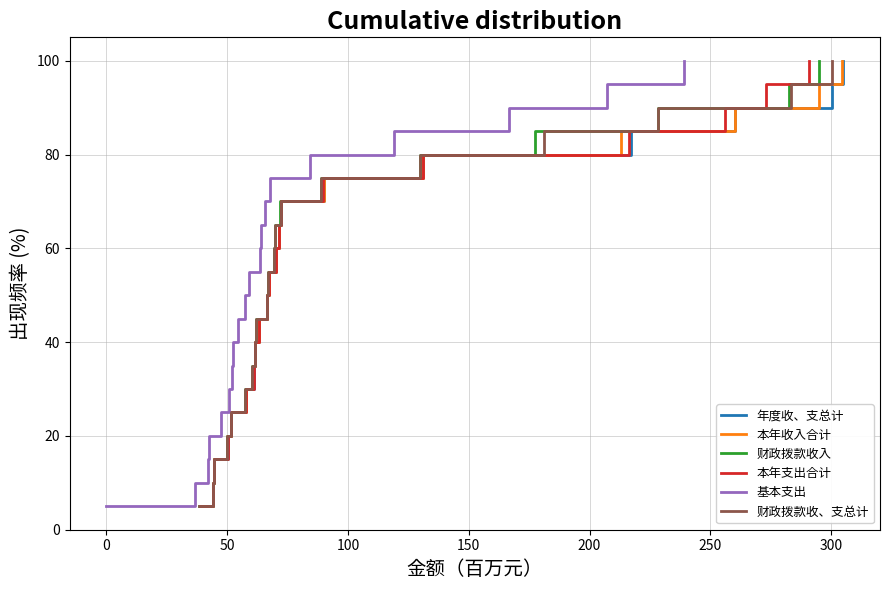

What is the difference between the maximum and minimum values in the 本年收入合计 series?

95.0